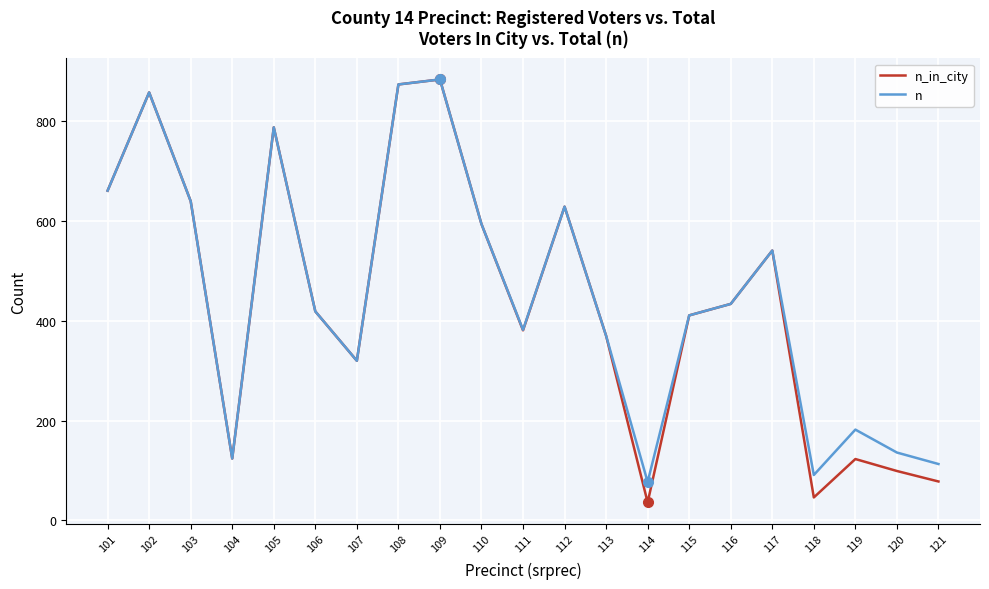

At which label is n_in_city closest to 460?

116